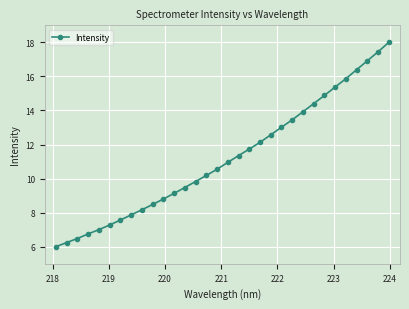

What is the difference between the maximum and minimum values?

12.0